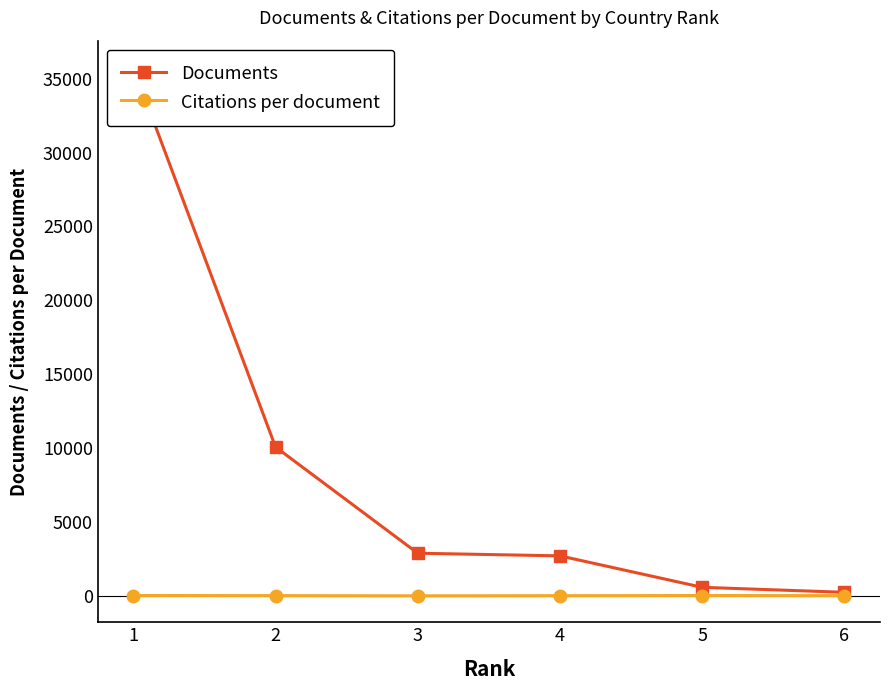

At which category is the sum across all series the highest?

1